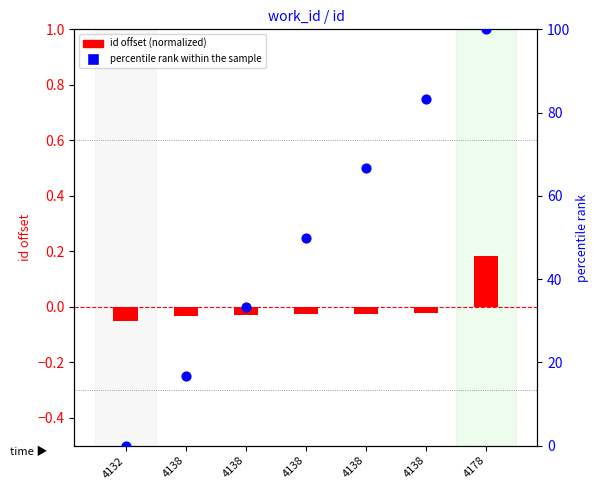

Which series has the largest total across all categories?

percentile rank within the sample